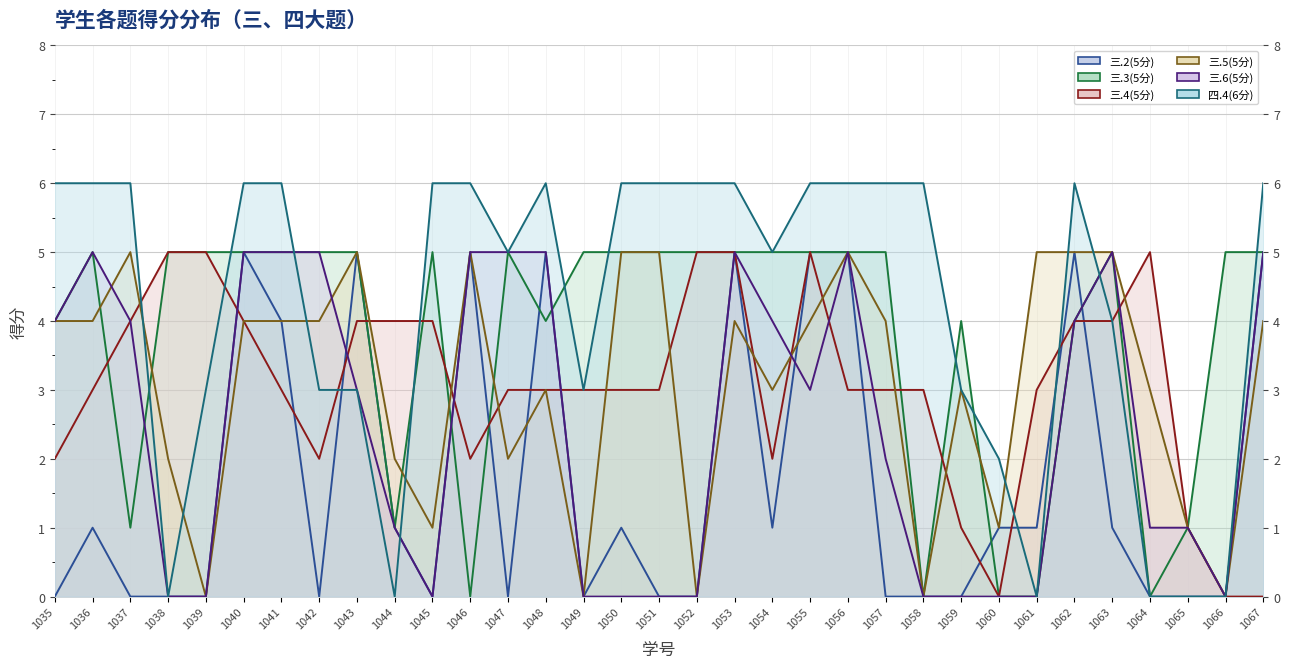

Which label corresponds to the smallest value in the chart?

1035